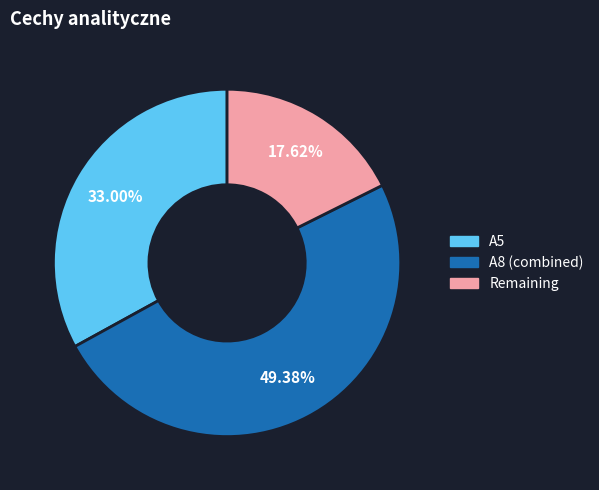

Is the sum of A5 and A8 (combined) greater than half?

Yes